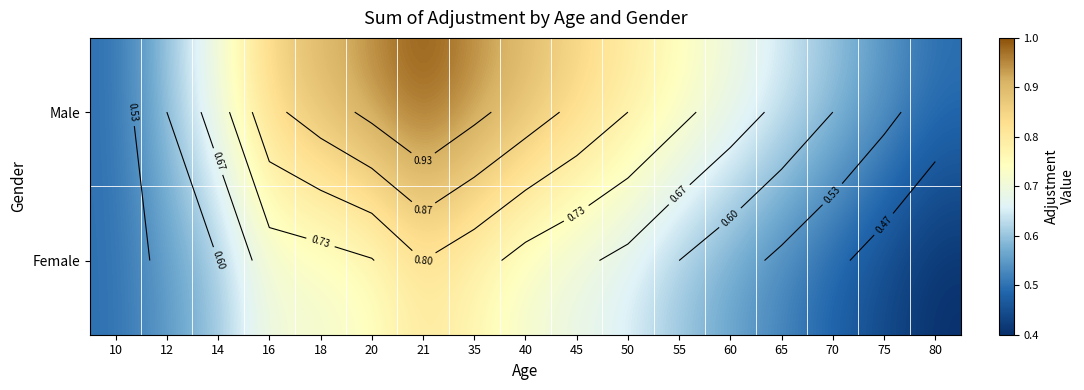

List the series in order of their peak value, lowest first.

Female, Male